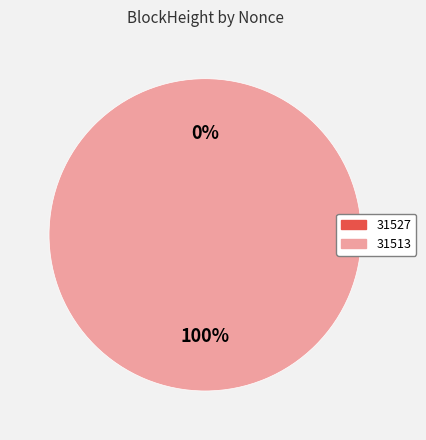

To the nearest percent, what is the combined percentage of 31527 and 31513?

100%